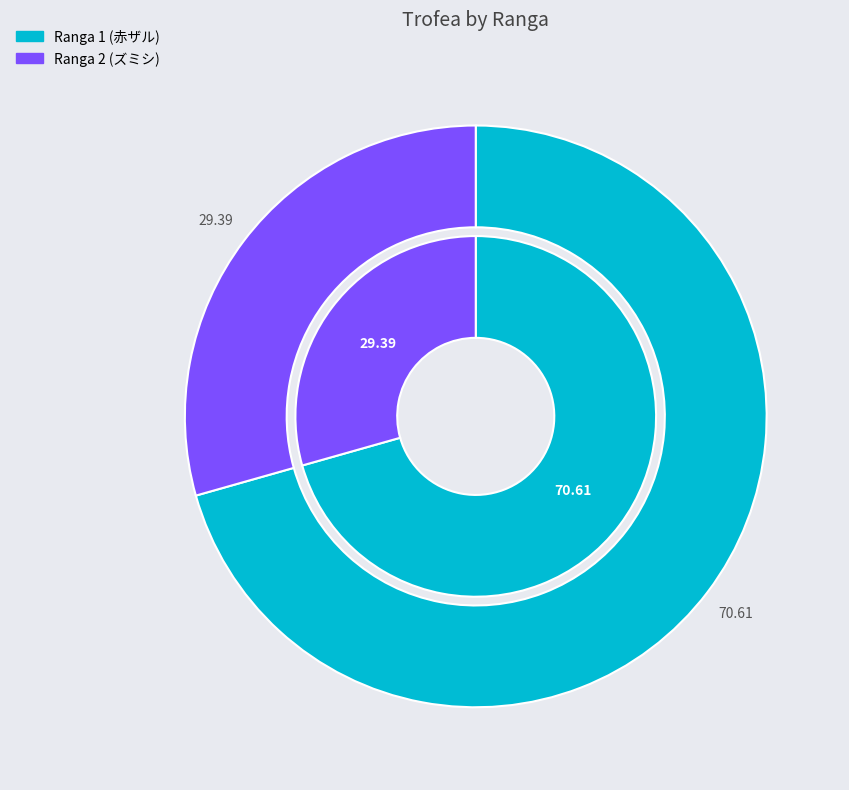

What percentage is NOT represented by 1?

29.4%